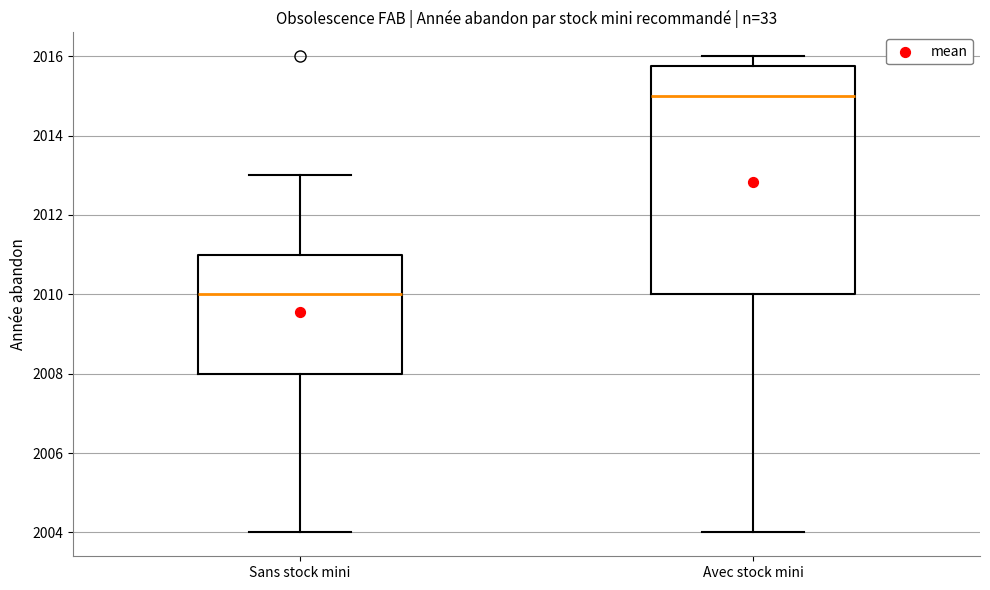

Where does the median line of the box for Sans stock mini sit on the y-axis? The values are not printed on the chart, so give them approximately, as read against the axis.

2010.0